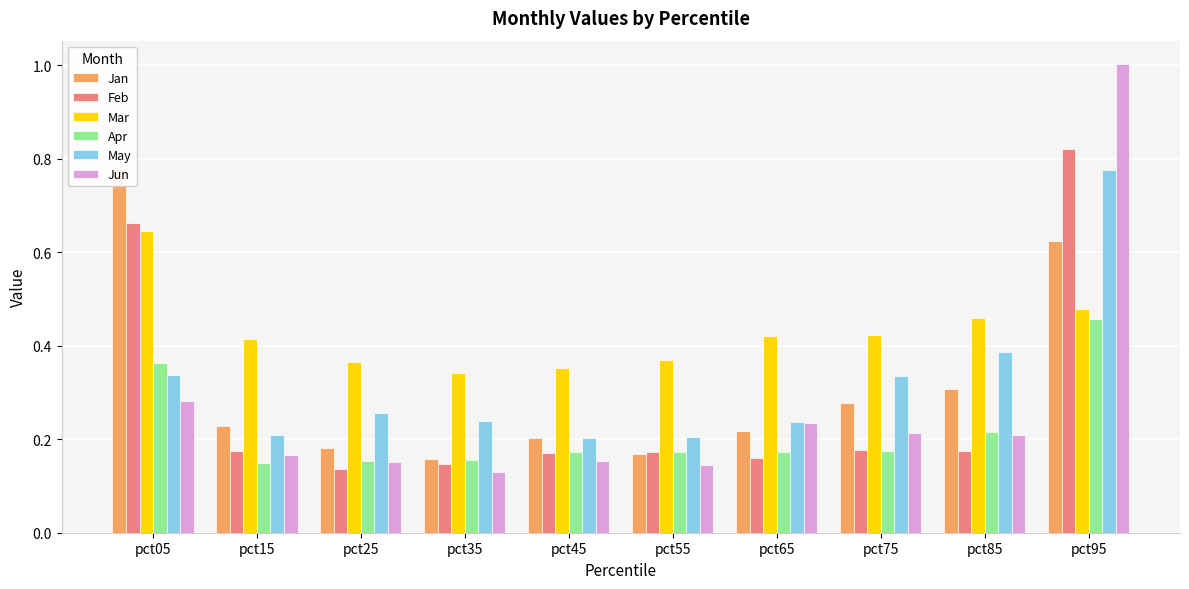

What is the total value across all series at pct25?

1.2